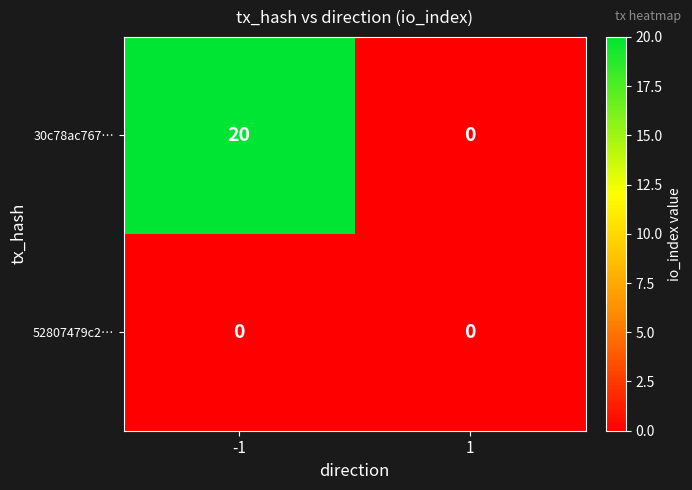

Reading right to left, extract all data points from this chart.

30c78ac767…: 1=0	-1=20
52807479c2…: 1=0	-1=0